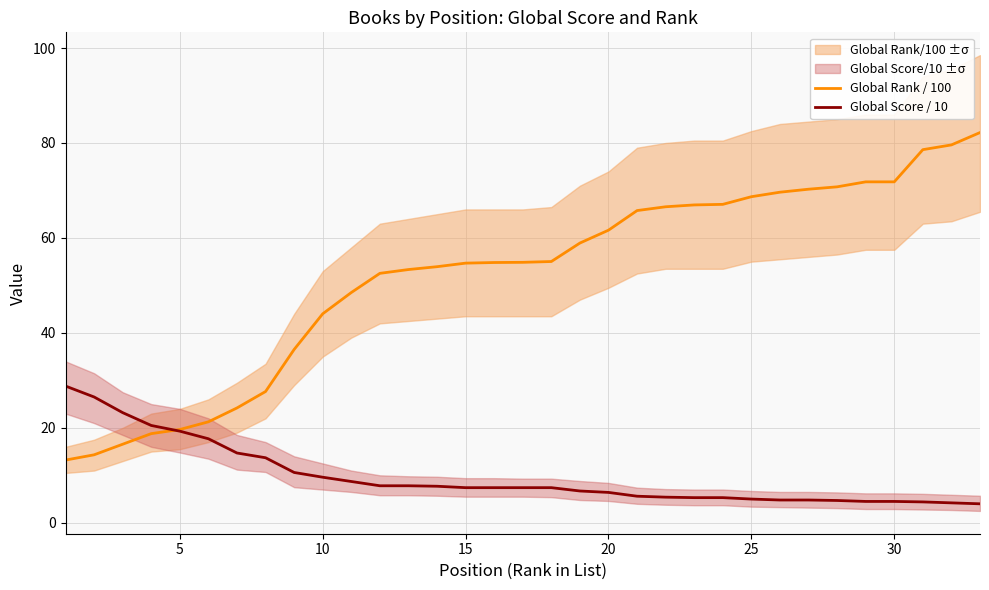

What is the minimum value for Global Rank / 100?

13.2